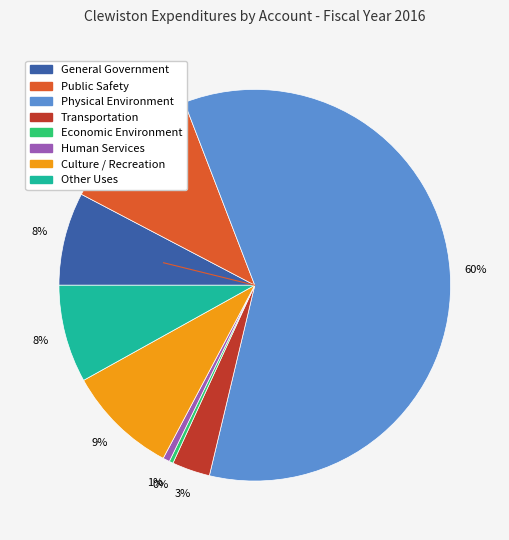

What is the ratio of the value at Other Uses to the value at Culture / Recreation?

0.9